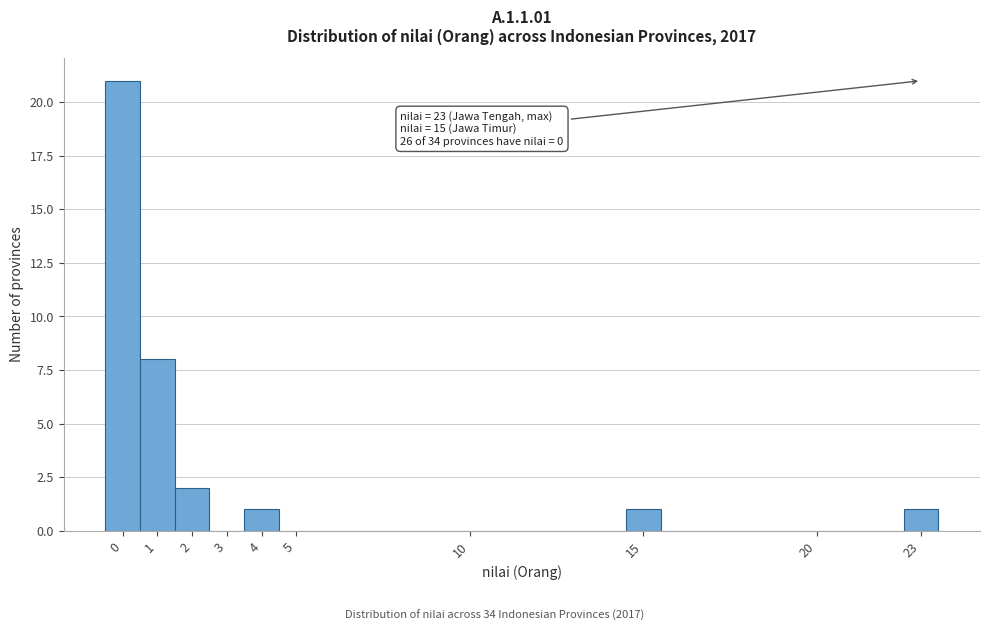

Which range on the x-axis has the tallest bar?

-0.5 to 0.5